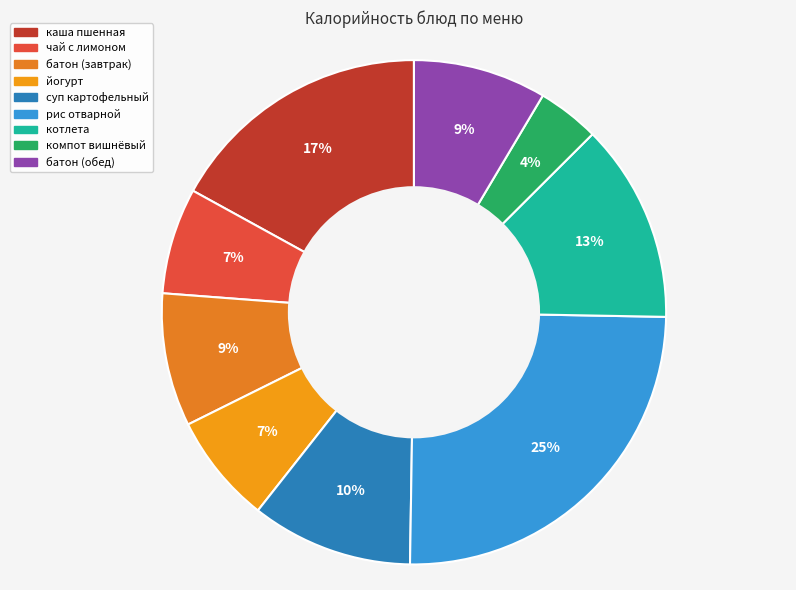

To the nearest percent, what is the difference between the рис отварной and компот вишнёвый slice percentages?

21%